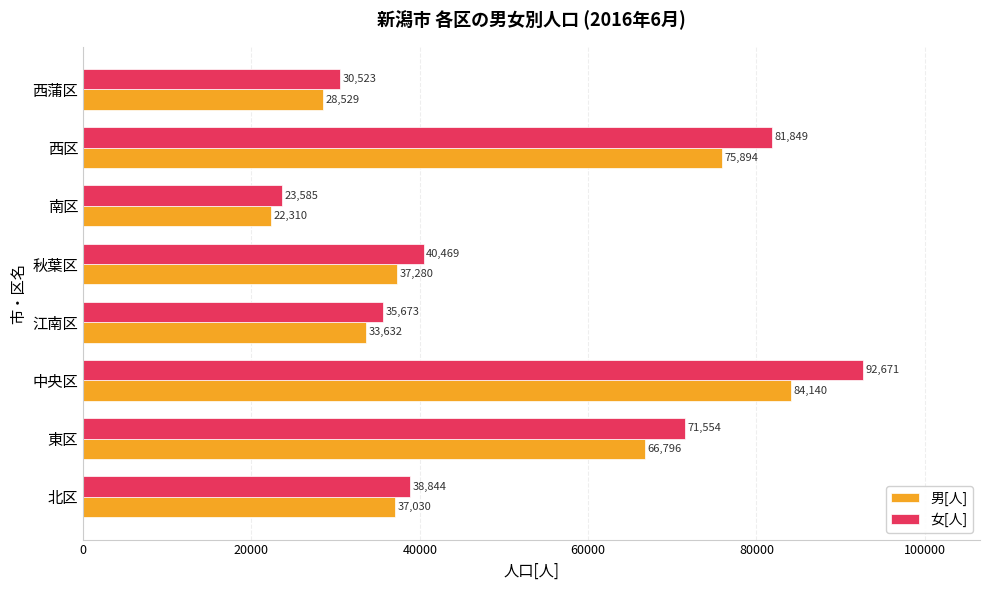

Is the value of 男[人] at 江南区 greater than the value of 女[人] at 中央区?

No